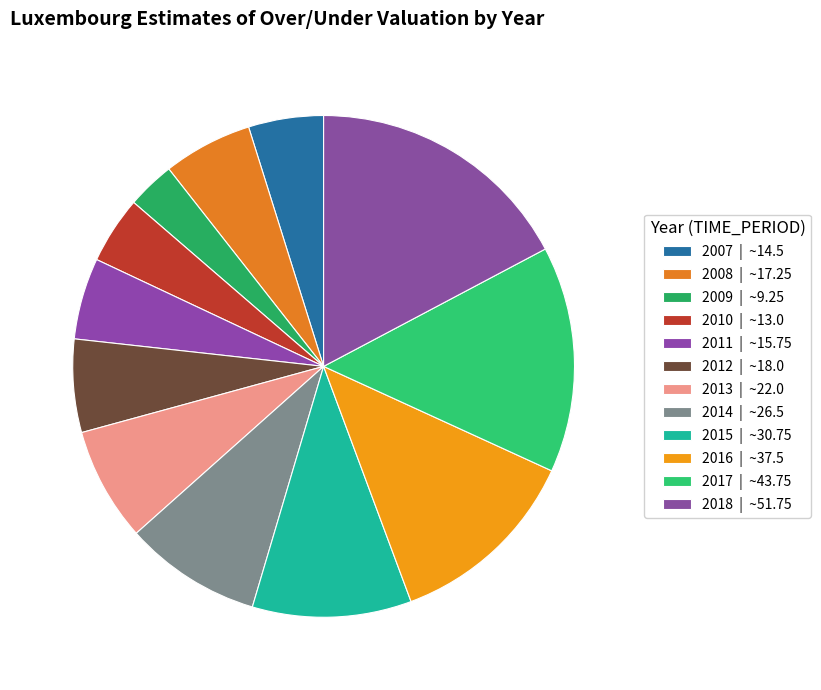

What percentage is NOT represented by 2008?

94.2%